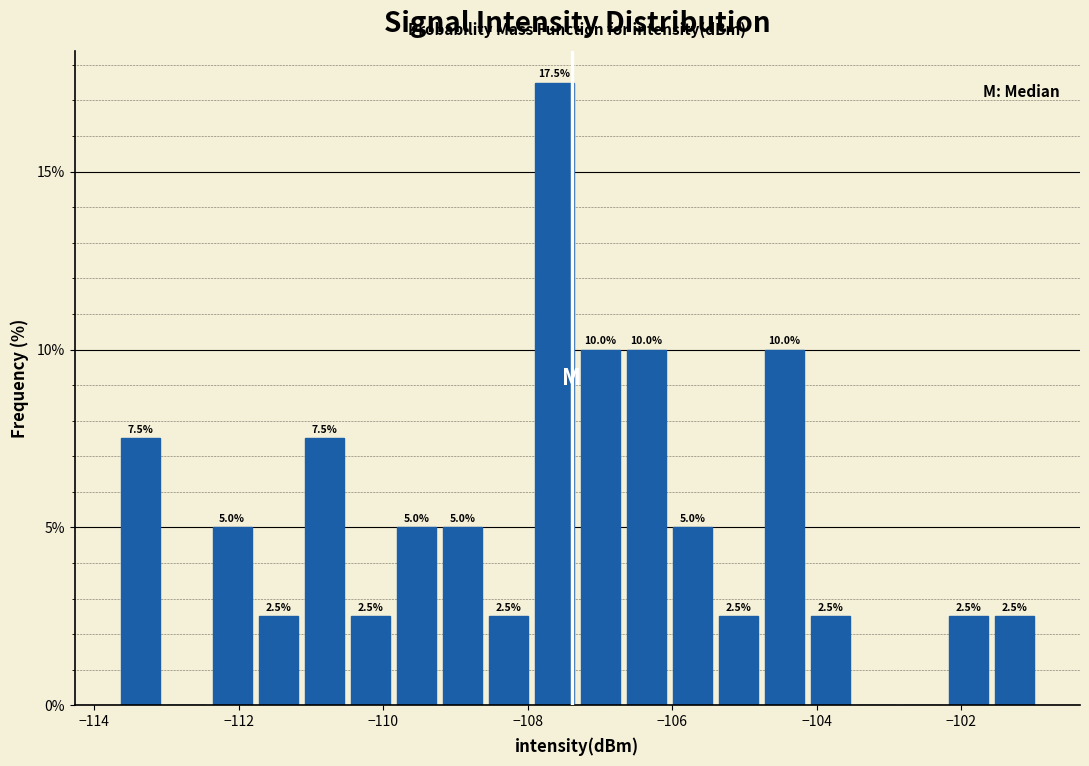

Around what value on the x-axis is the tallest bar? Give the approximate position of its centre, as read against the axis.

-107.6